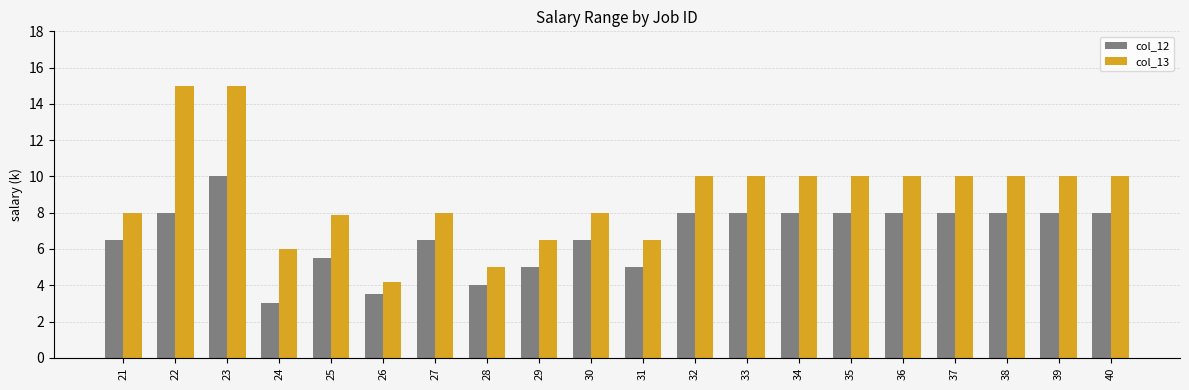

The col_12 series shows 1.8 at 24. True or false?

False